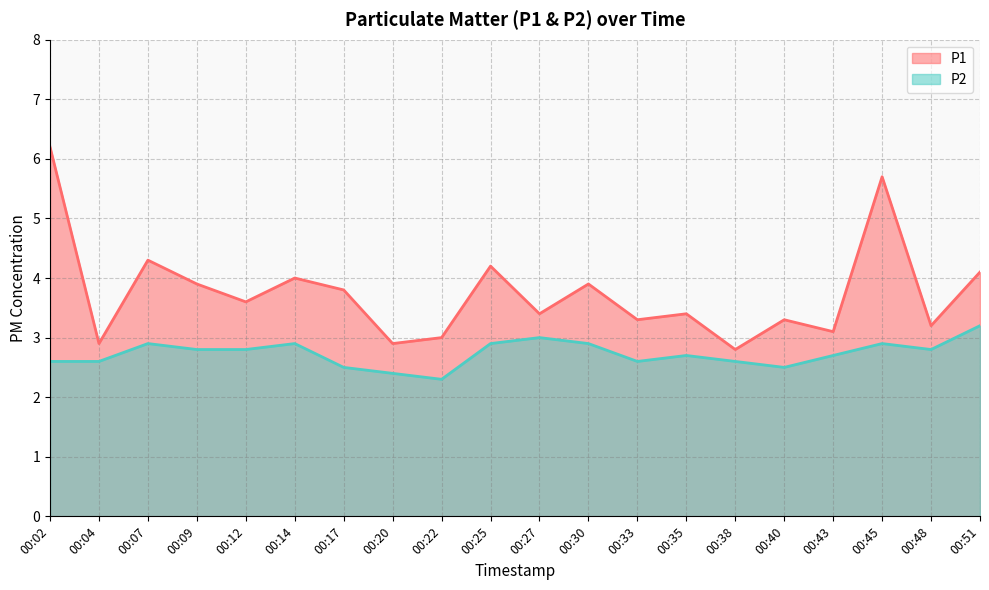

How many categories are shown in the chart?

20